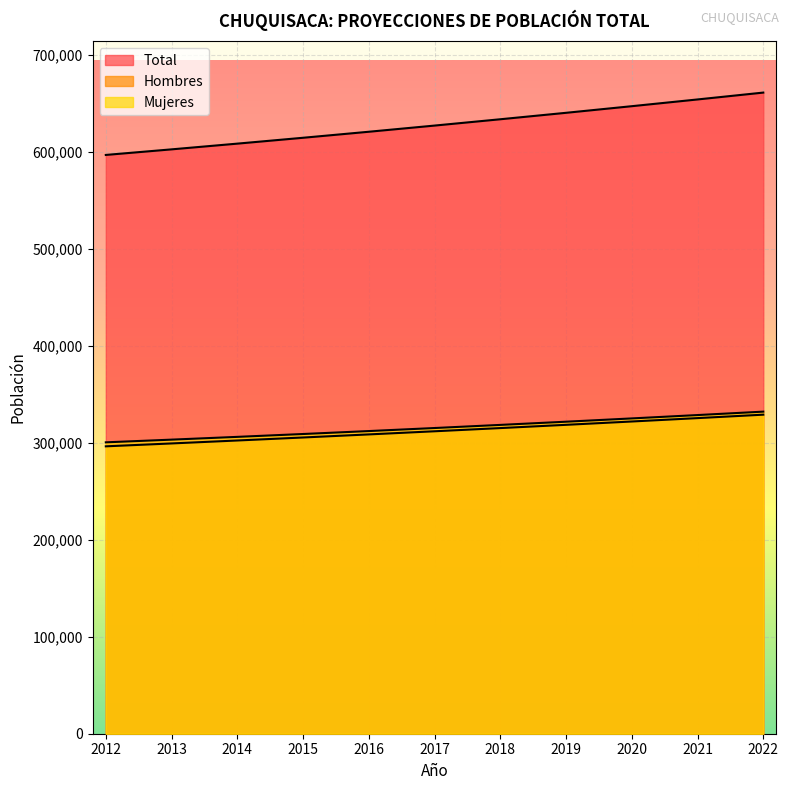

What is the value of the Total point at the 7th from the left?

633612